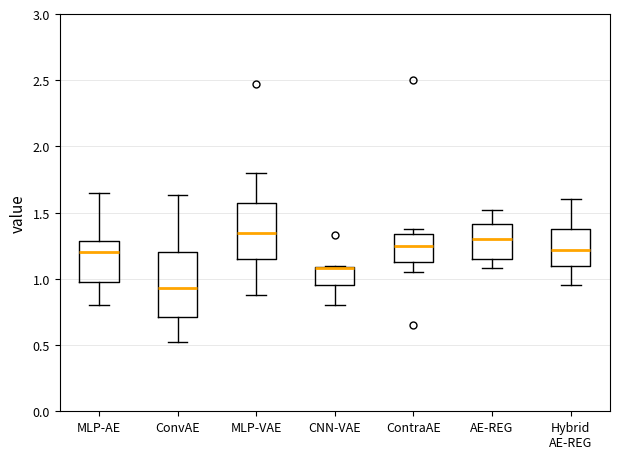

Reading left to right, transcribe this box plot: for each box, give where its median line is, the range the box spans, and where its two whiskers end, as read against the y-axis. The values are not printed on the chart, so give them approximately, as read against the axis.

MLP-AE: median 1.20, box 1.00 to 1.30, whiskers 0.80 to 1.65
ConvAE: median 0.95, box 0.70 to 1.20, whiskers 0.50 to 1.65
MLP-VAE: median 1.35, box 1.15 to 1.60, whiskers 0.90 to 1.80
CNN-VAE: median 1.10 (drawn on the box's upper edge), box 0.95 to 1.10, whiskers 0.80 to 1.10
ContraAE: median 1.25, box 1.15 to 1.35, whiskers 1.05 to 1.40
AE-REG: median 1.30, box 1.15 to 1.40, whiskers 1.10 to 1.50
Hybrid AE-REG: median 1.20, box 1.10 to 1.40, whiskers 0.95 to 1.60